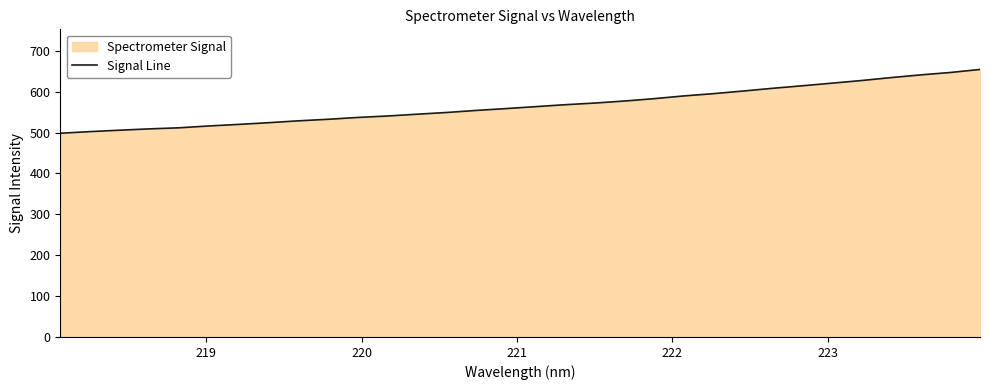

How many data points are above 563?

16